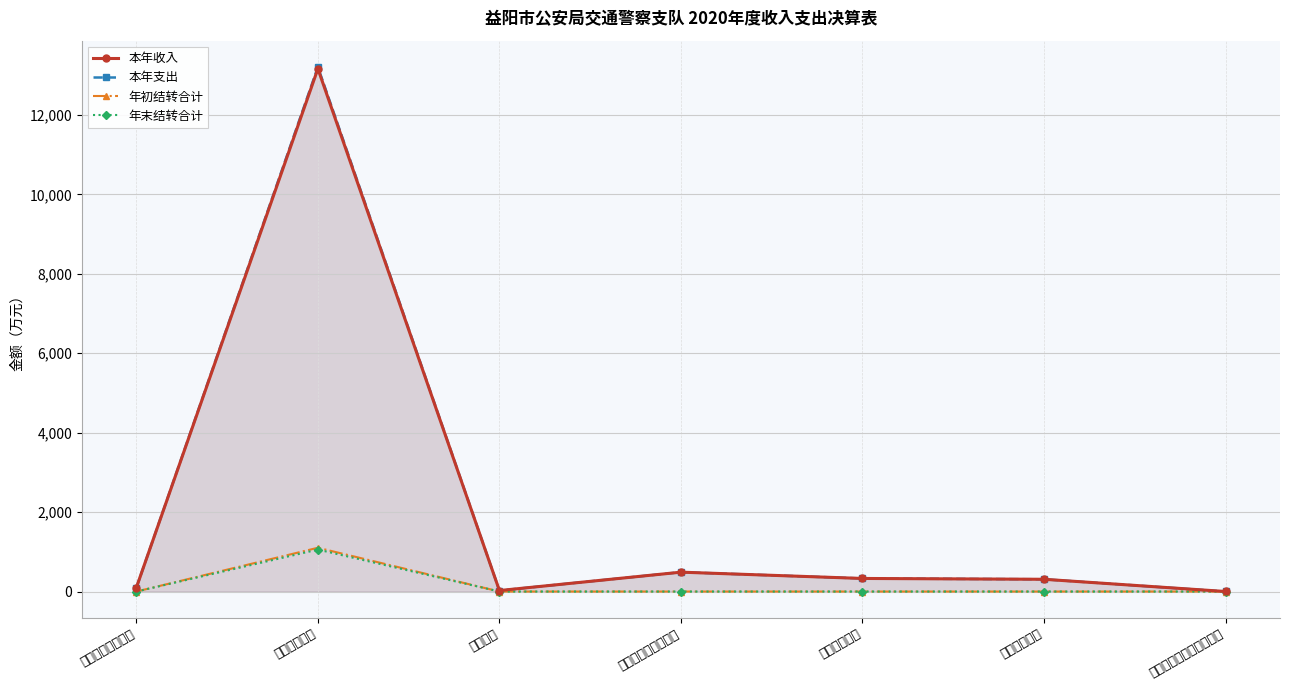

What is the greatest value displayed?

13209.4